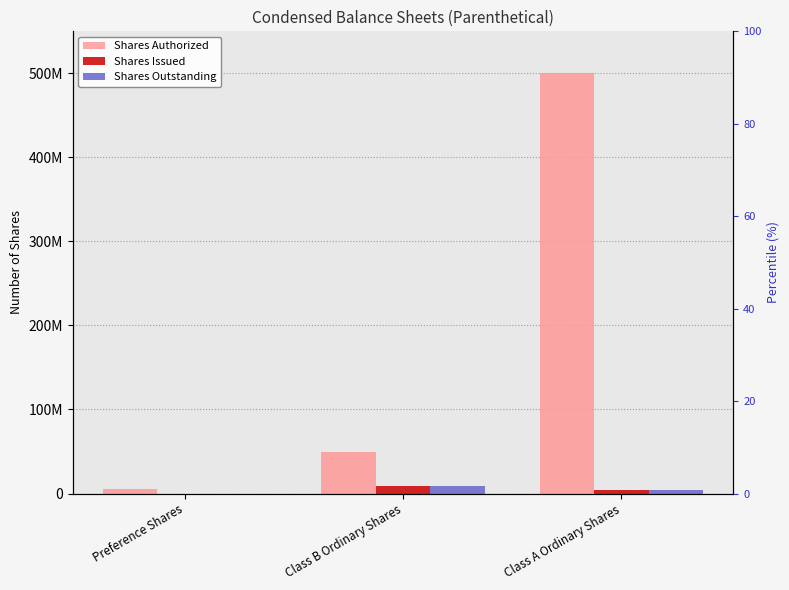

Is it true that Shares Authorized equals 70672343 at Class B Ordinary Shares?

False